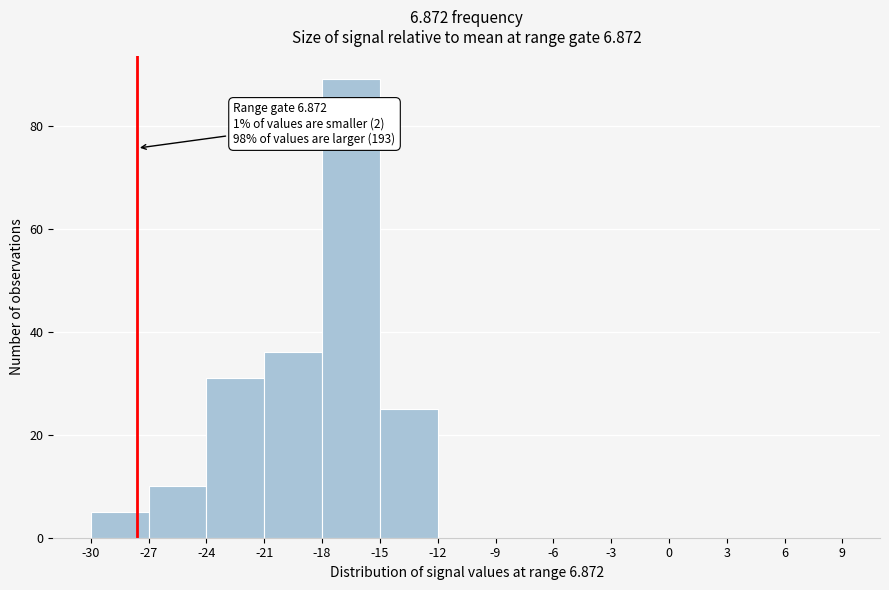

Over which range of the x-axis is the bar tallest?

-18 to -15